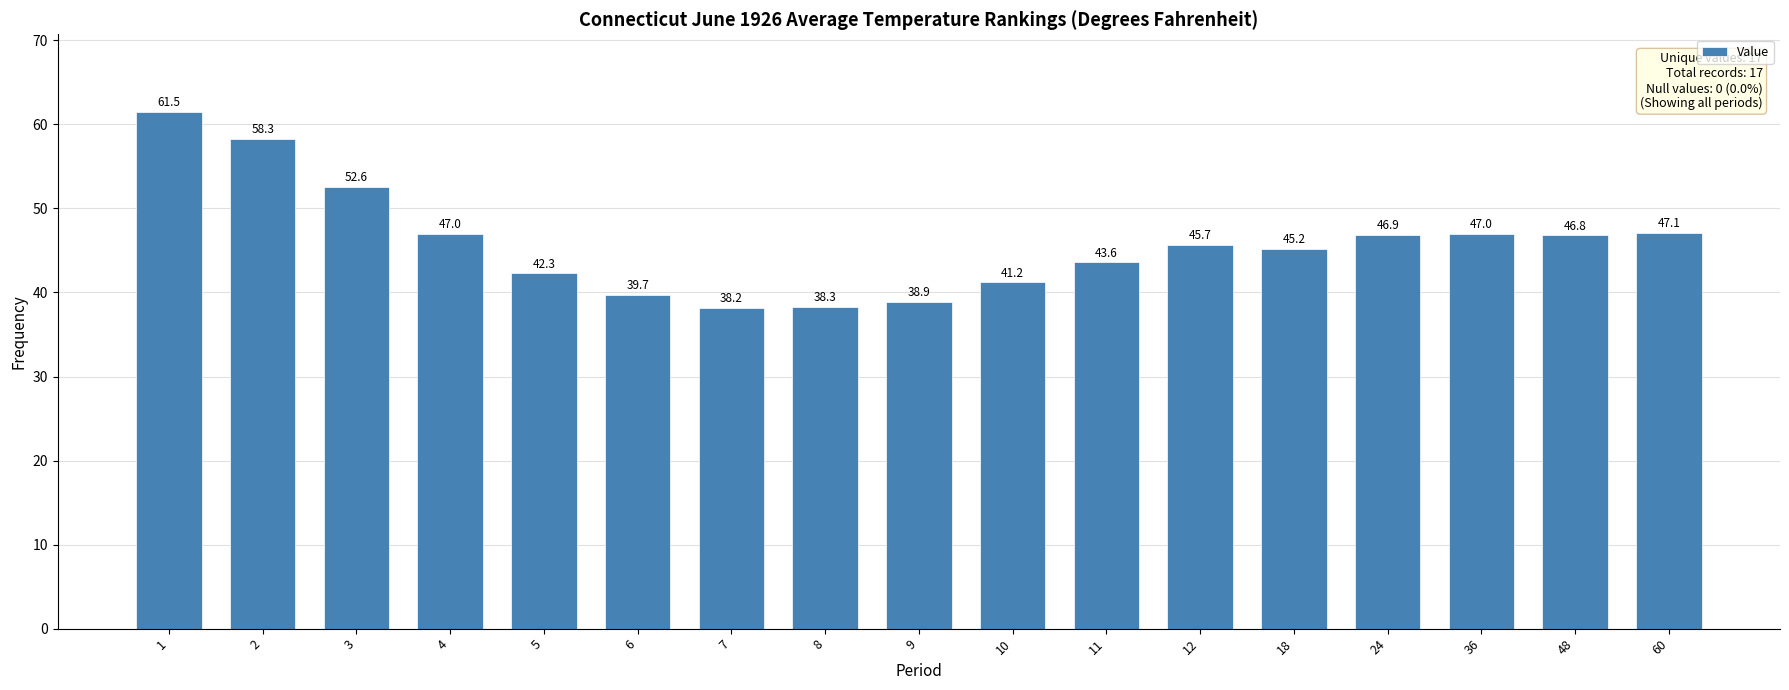

Approximately how many times larger is the value at 60 compared to 9?

1.2